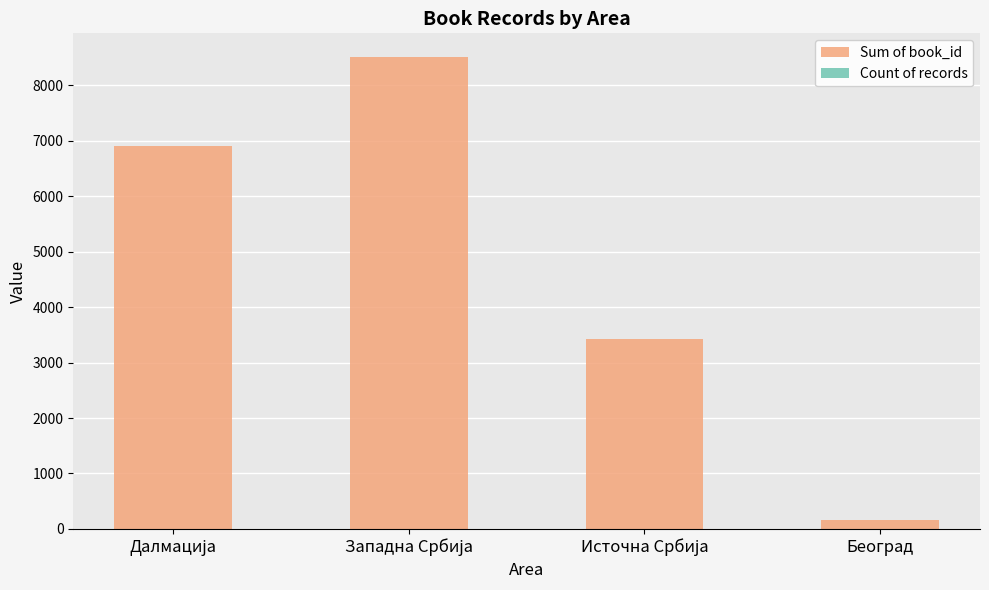

Reading left to right, what are all the values shown in this chart?

Sum of book_id: 6907	8515	3427	166
Count of records: 1	4	2	3